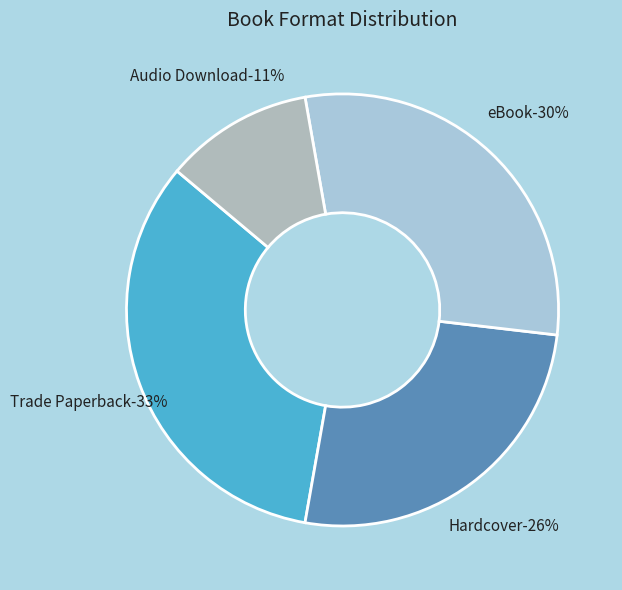

Which has a higher value, eBook or Audio Download?

eBook